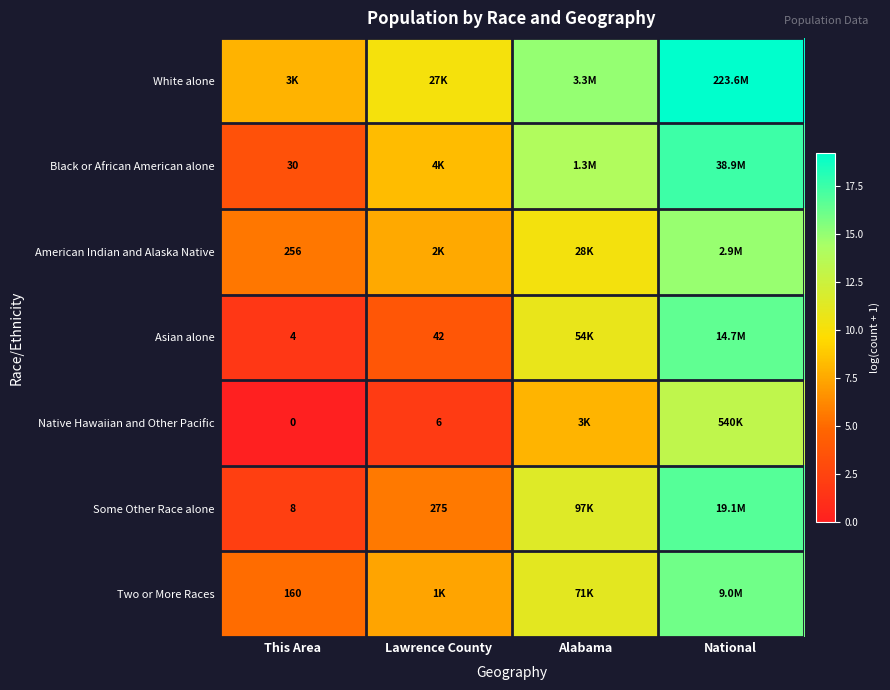

What is the lowest value of the Black or African American alone series?

3.4